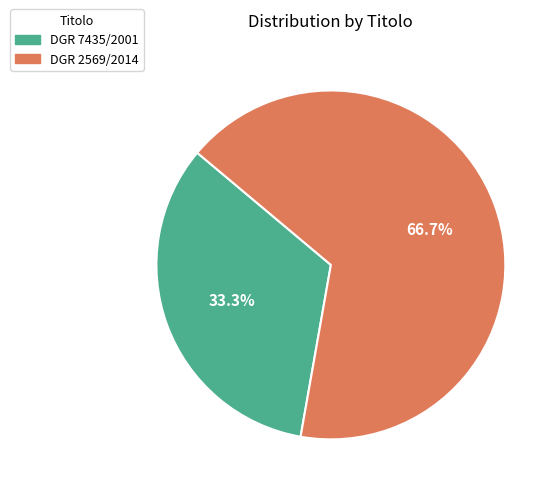

Combined, what portion of the pie is DGR 2569/2014 and DGR 7435/2001?

100.0%